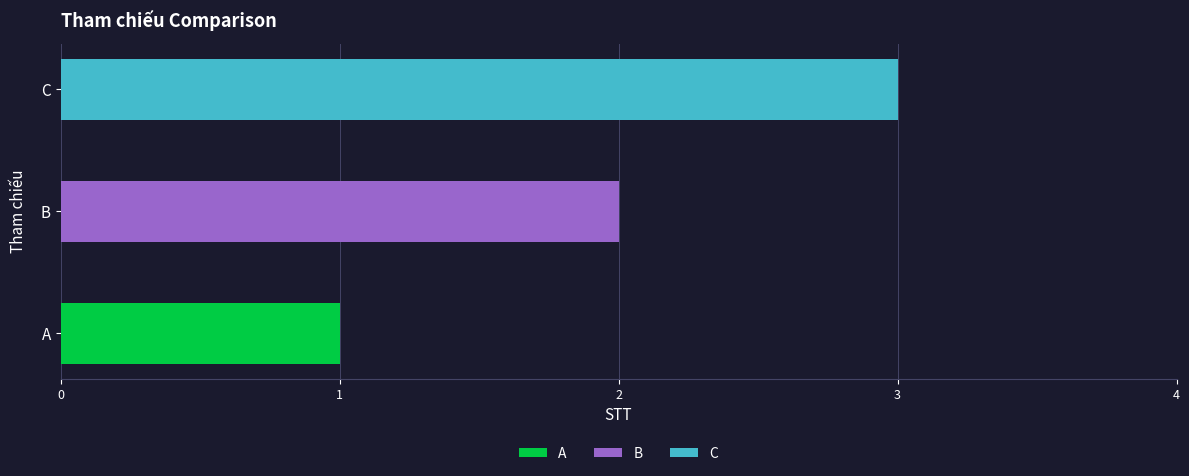

The value at C is 3. True or false?

True